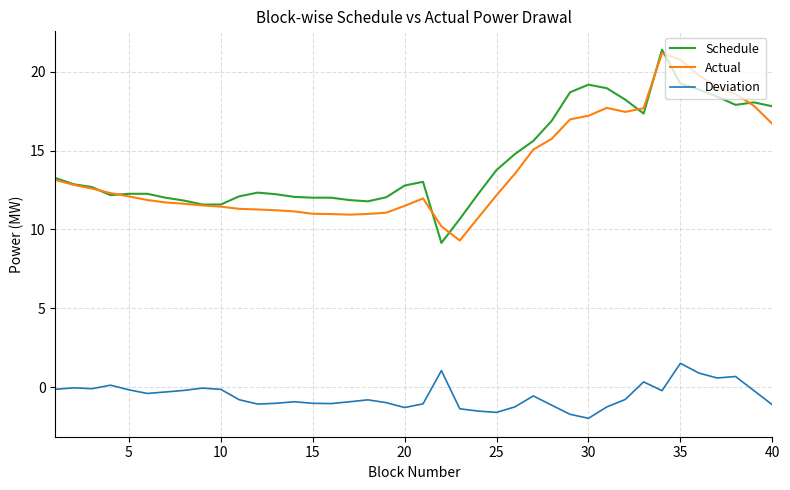

What is the greatest value displayed?

21.4